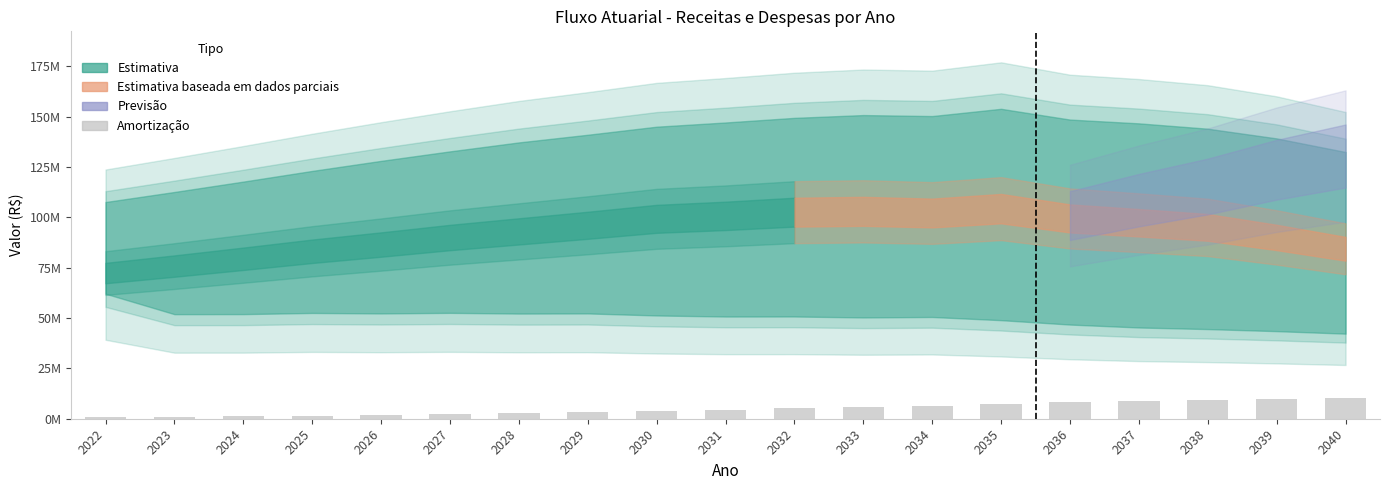

Reading left to right, what are all the values shown in this chart?

809440.2	1021116.9	1195172.0	1436866.9	1792145.7	2288183.5	2791850.0	3417841.0	3990231.9	4524601.8	5157216.0	5701033.2	6526864.7	7318798.3	8059933.2	8671304.5	9213626.5	9878570.8	10422173.4